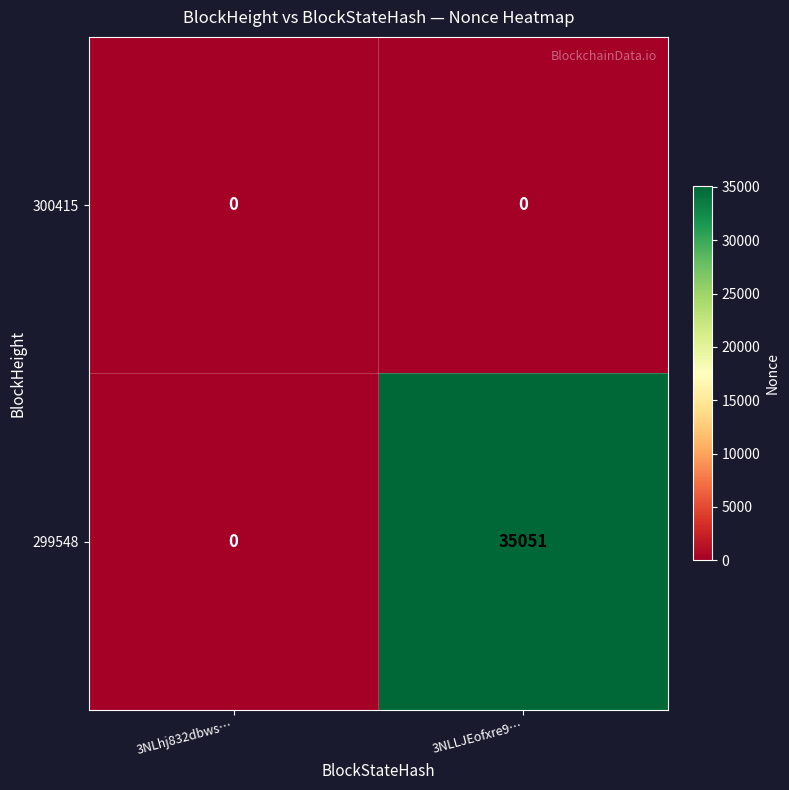

What is the maximum value shown in the chart?

35051